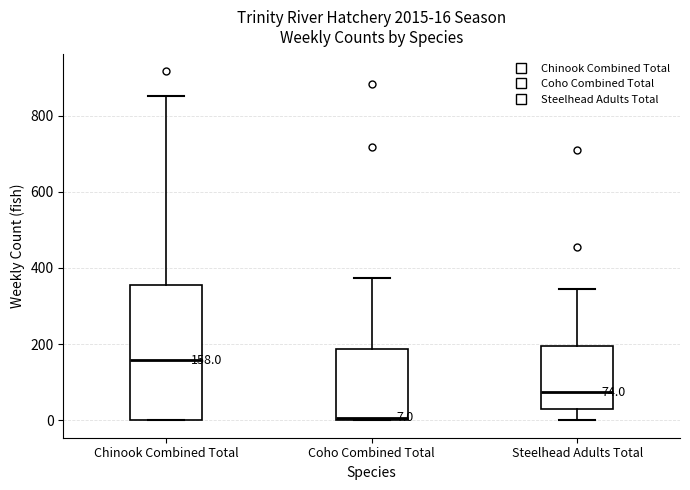

Which box's median line is the highest?

Chinook Combined Total